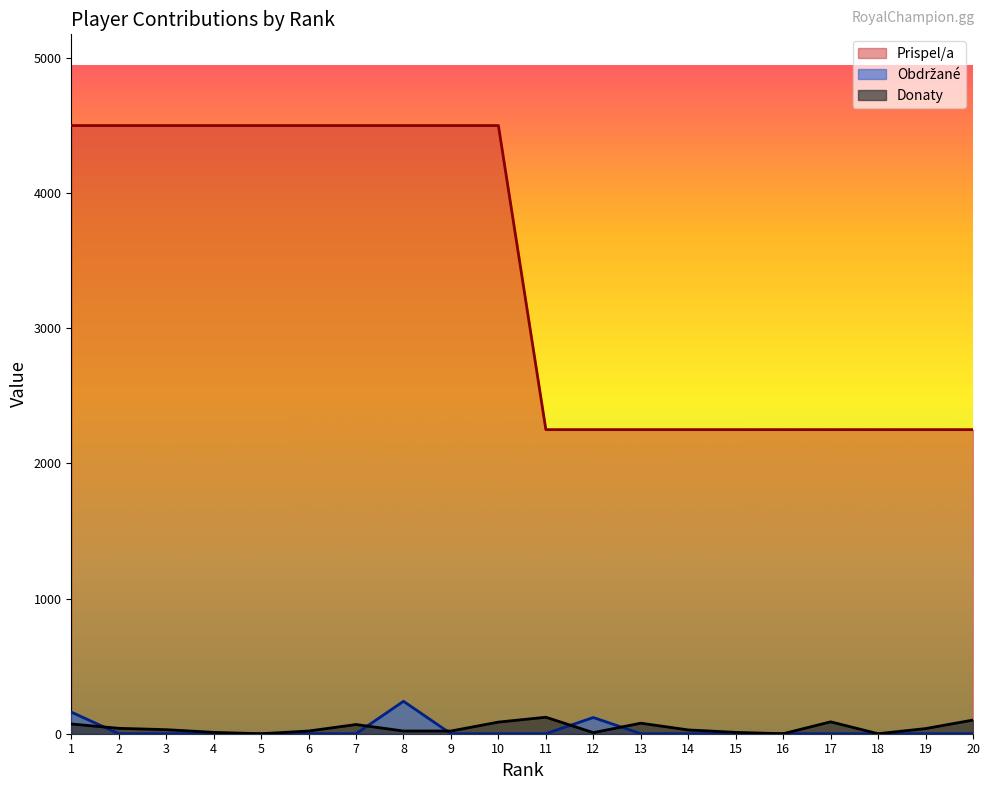

Count the number of data series in this chart.

3